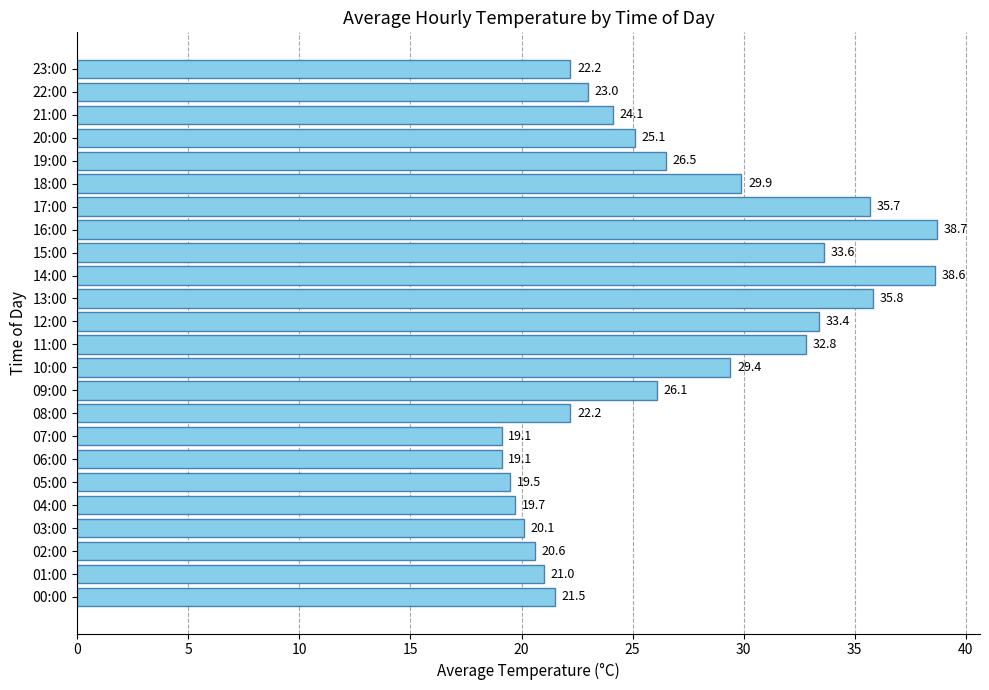

At which category does the chart reach its peak across all series?

16:00